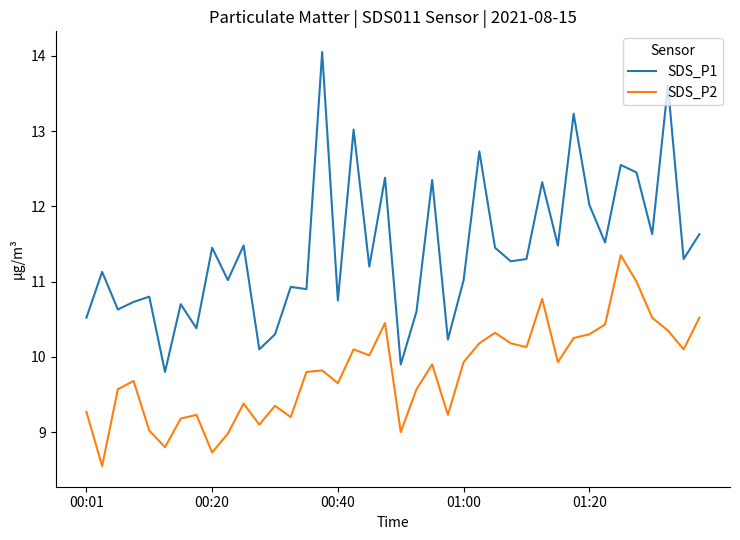

Which series has the largest total across all categories?

SDS_P1